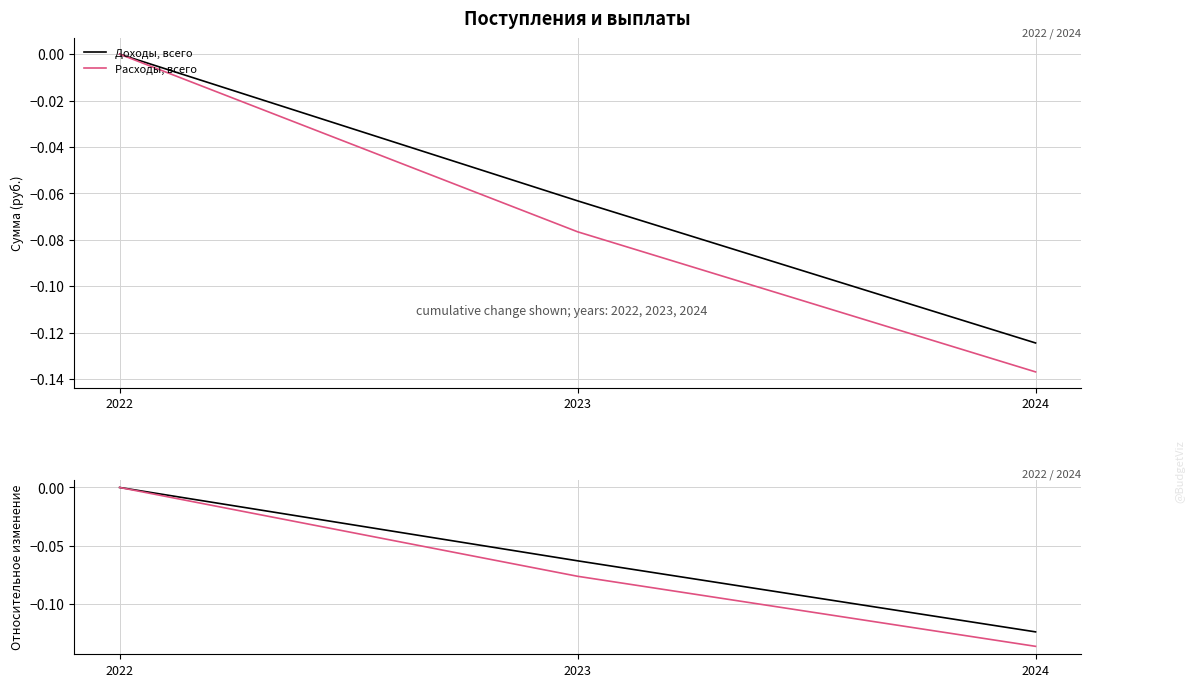

Count the Доходы, всего values in the range 0 to 1.

1